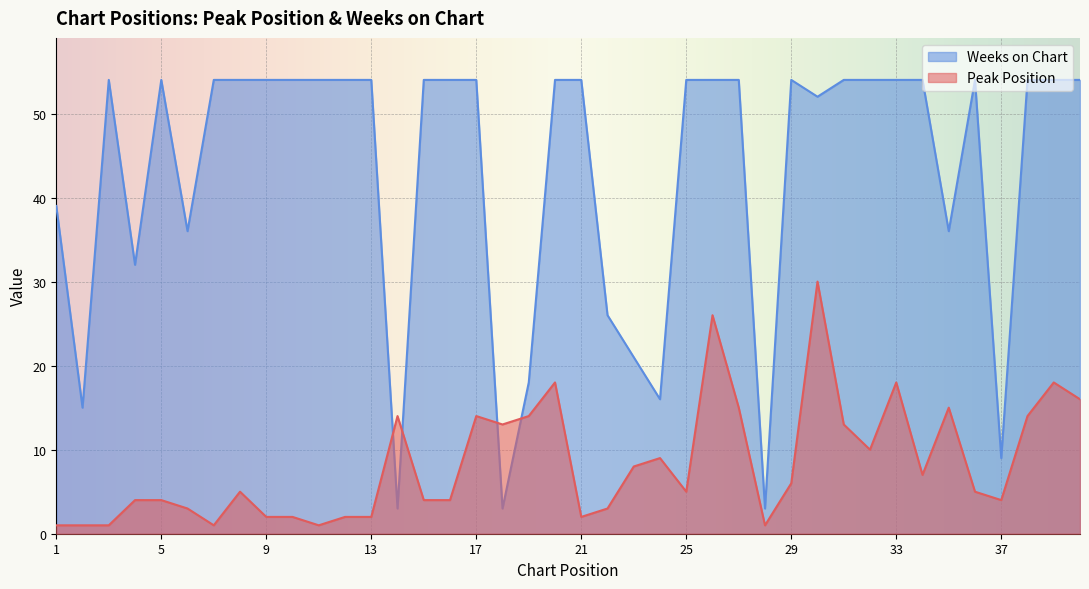

True or false: Peak Position has a value of 8 at 23.

True